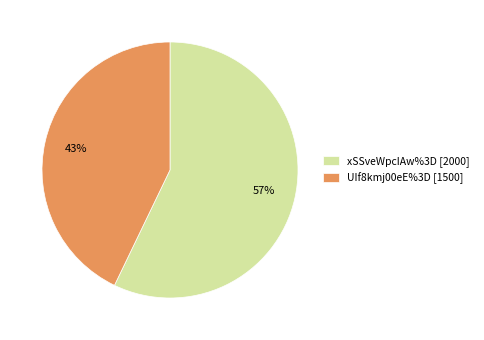

Which slice is the smallest?

UIf8kmj00eE%3D